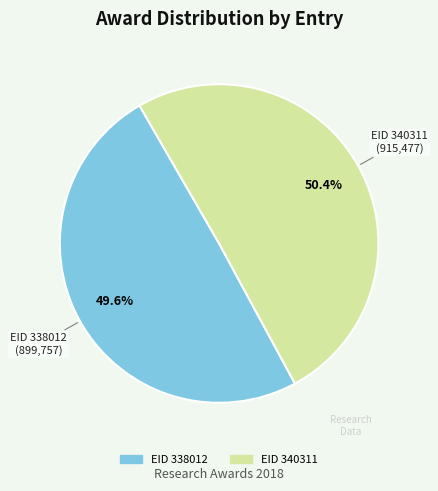

Is there any slice that represents more than half of the pie?

Yes